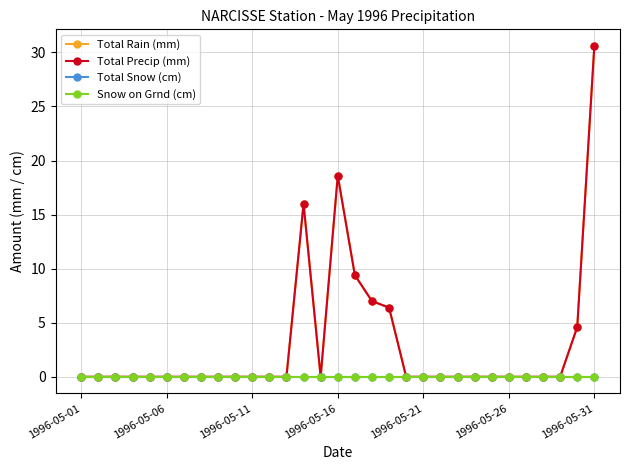

Does the chart have visible grid lines?

Yes